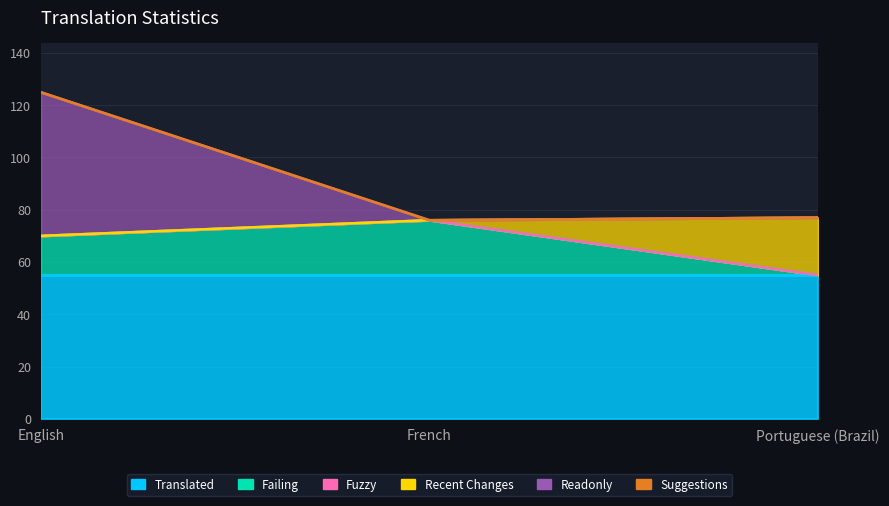

True or false: recent_changes has a value of 0 at French.

True